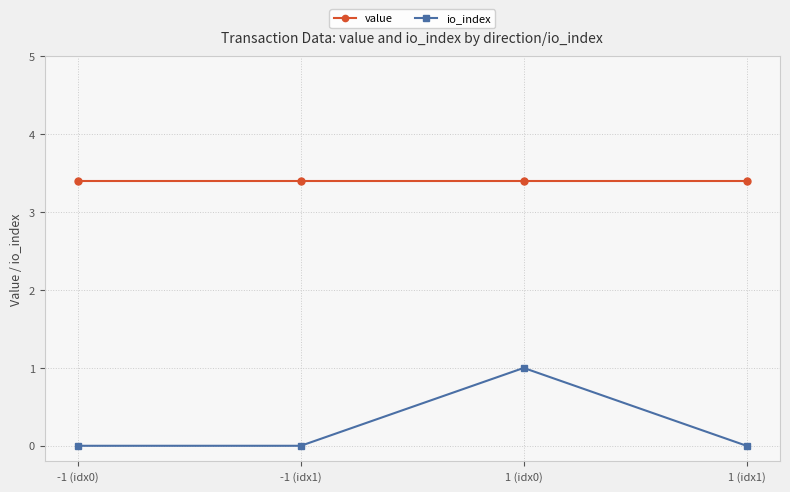

What are all the series names shown in the legend?

value, io_index